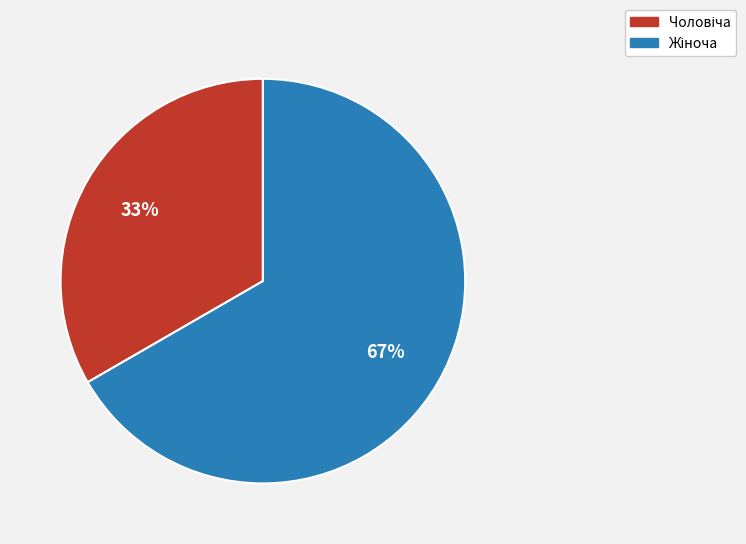

To the nearest percent, what is the average slice percentage?

50%